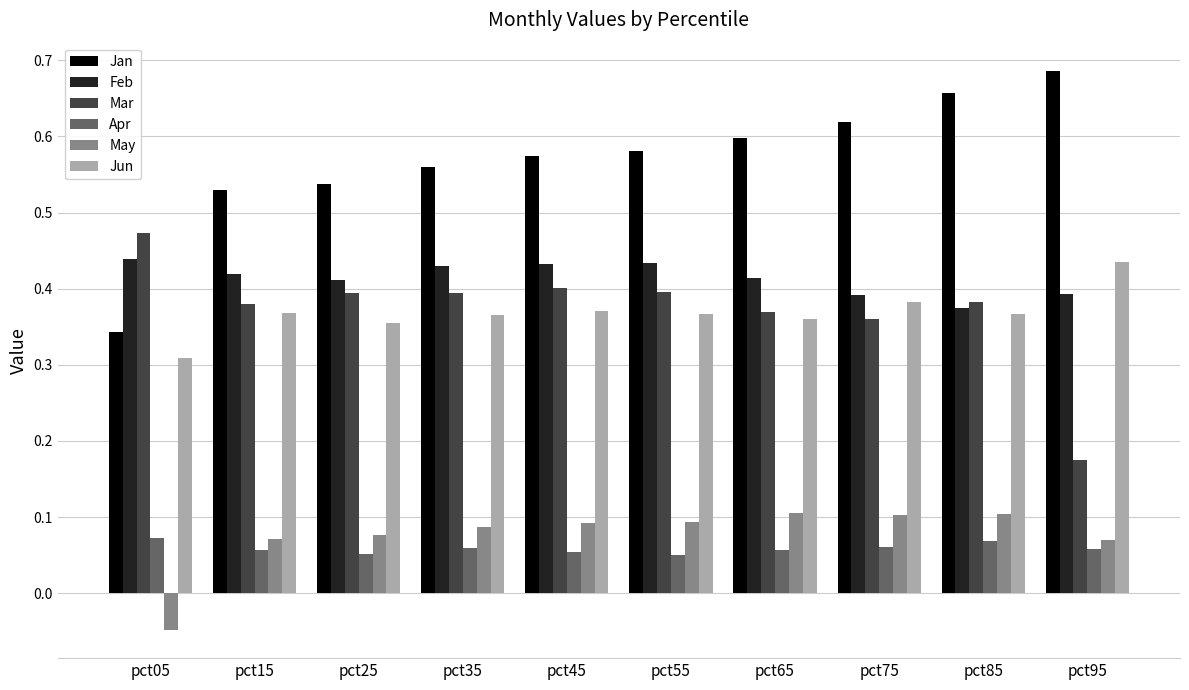

How many bars are there in total?

60